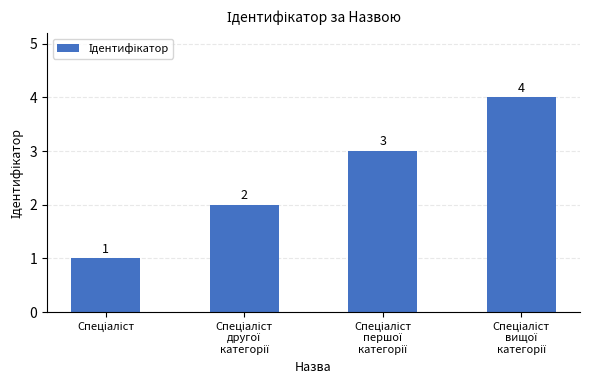

Does the chart contain any negative values?

No